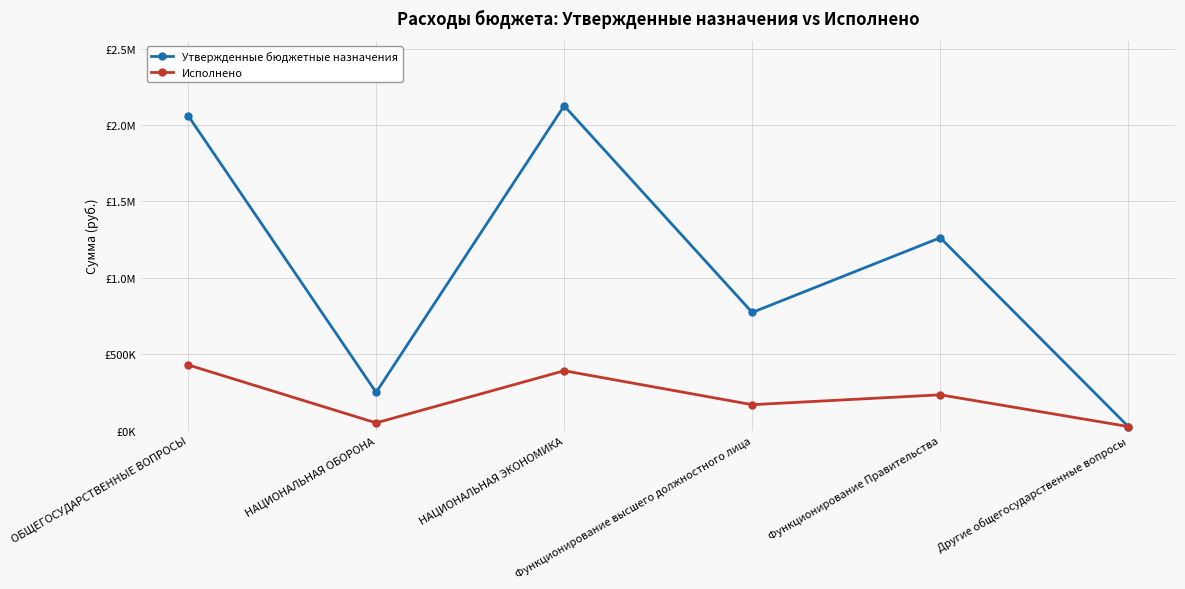

How many interior local peaks does the Утвержденные бюджетные назначения series have?

2